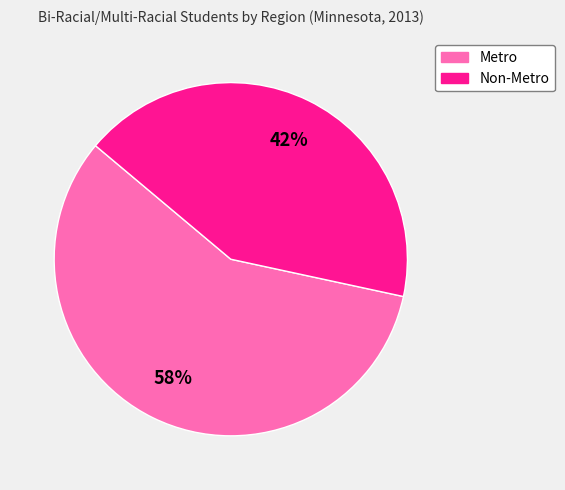

Combined, do Non-Metro and Metro account for over 50%?

Yes